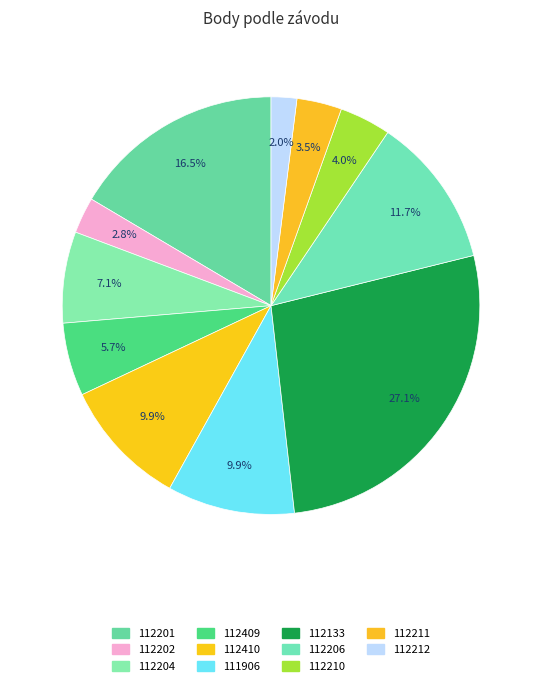

Is it true that 112202 is 3% of the pie?

True